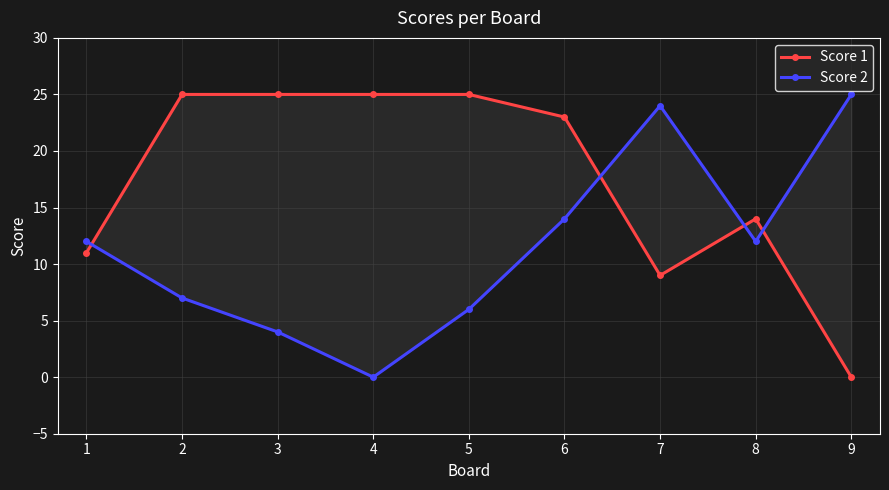

Rank the series by their maximum value, from lowest to highest.

Score 1, Score 2